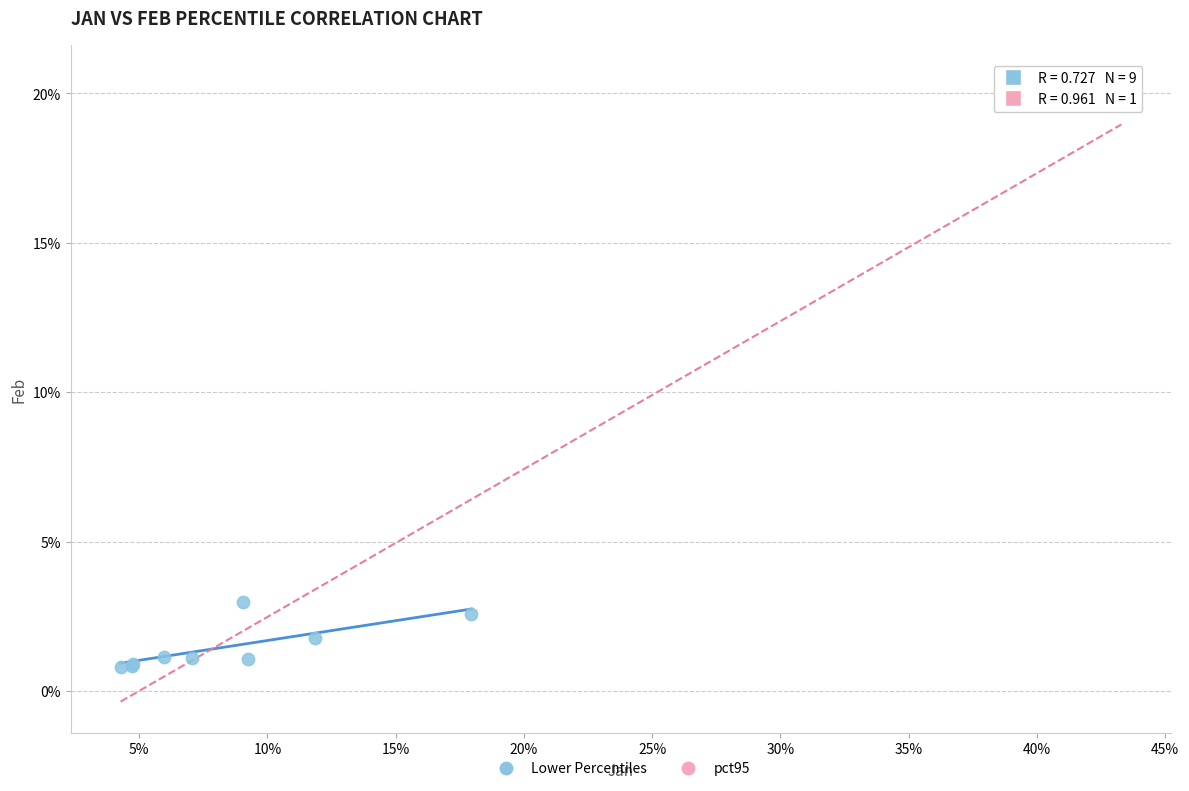

What are all the series names shown in the legend?

Lower Percentiles, pct95